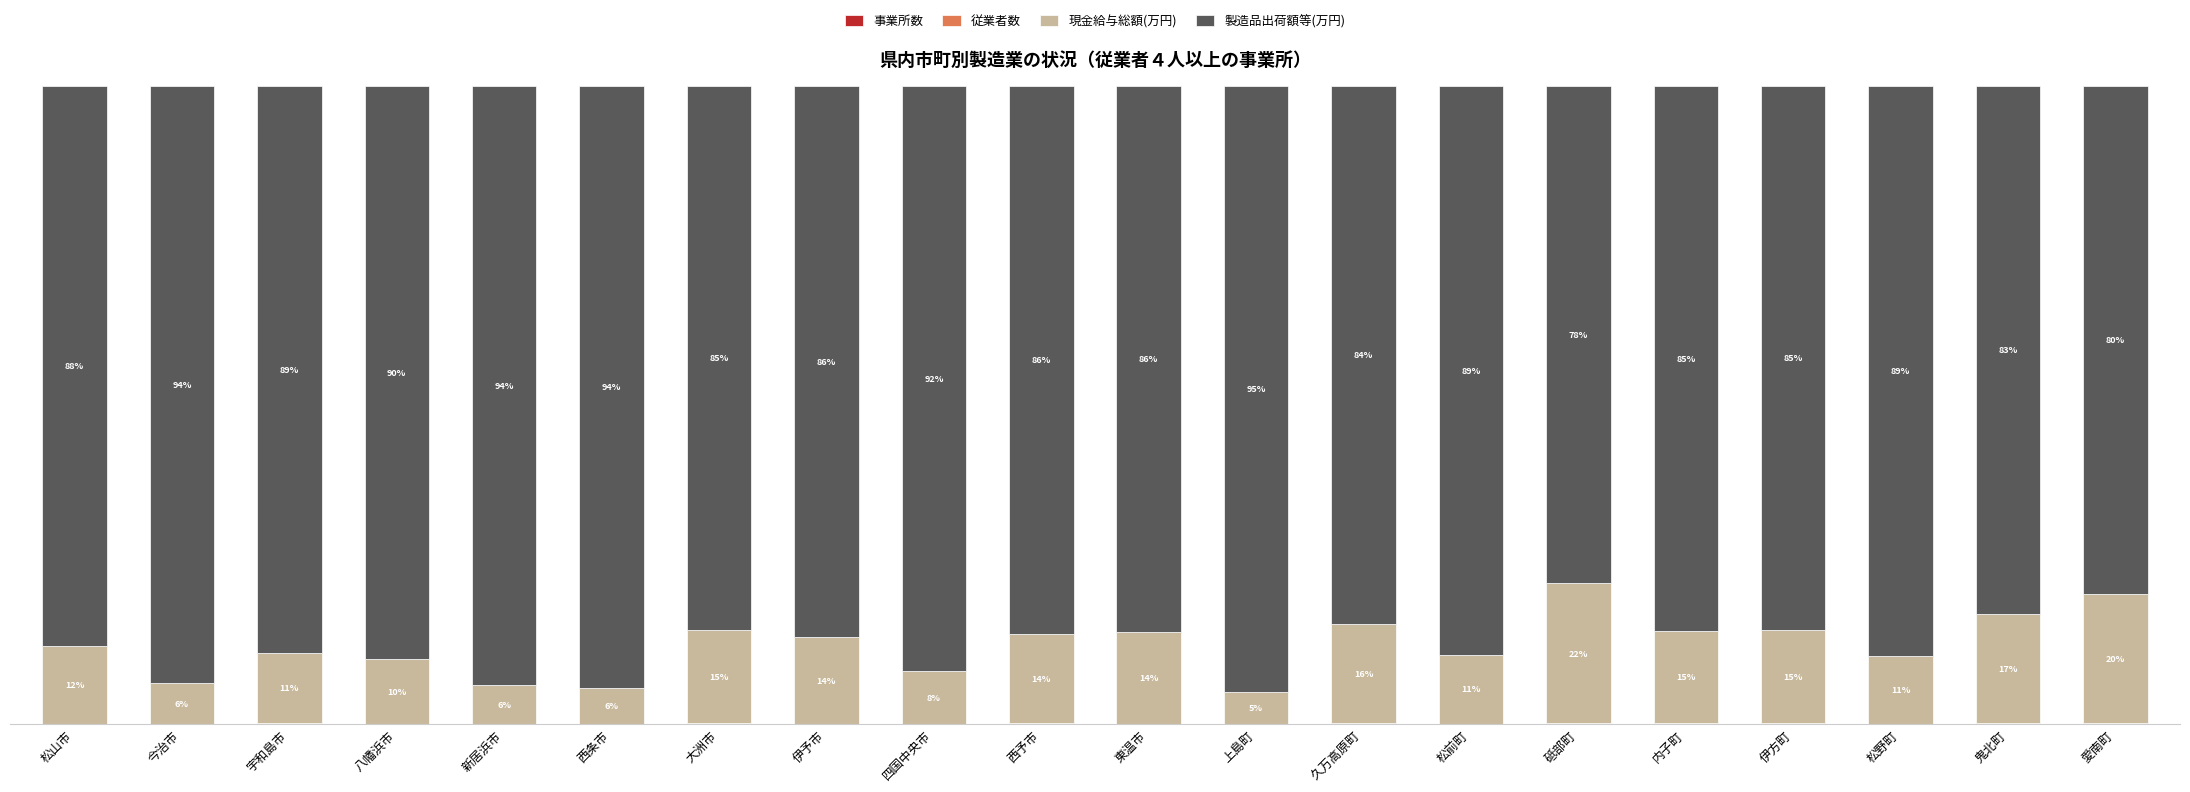

The 従業者数 series shows 0.1 at 鬼北町. True or false?

False